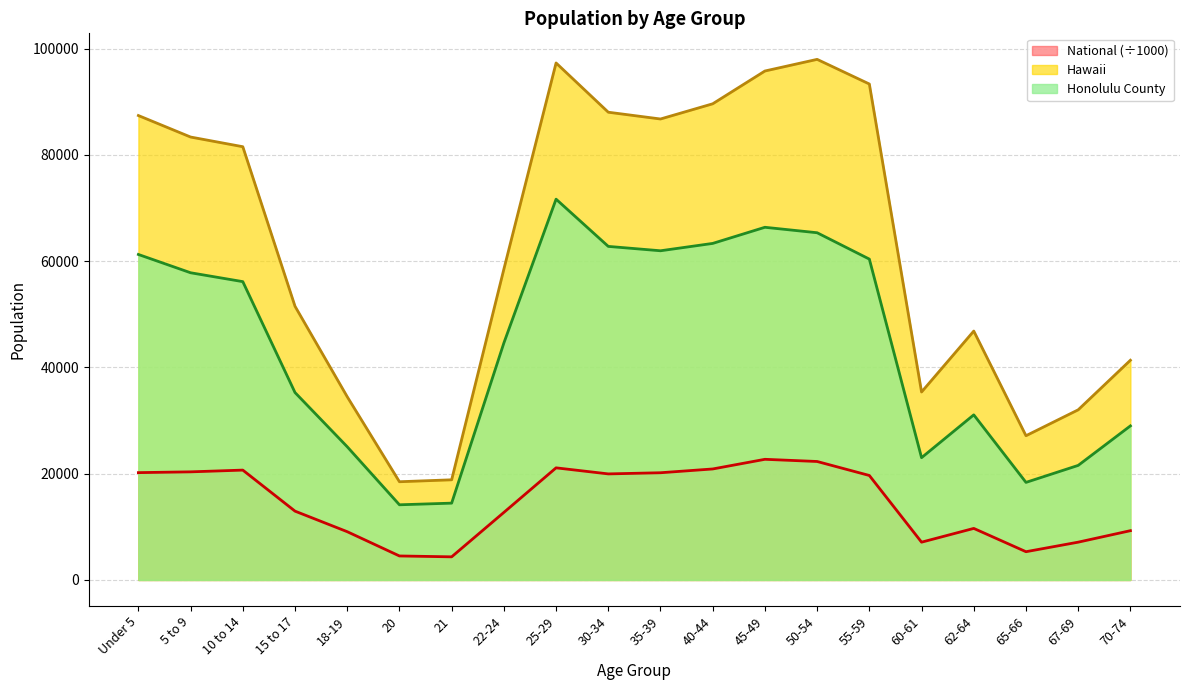

Where is National nearest to the value 13531?

15 to 17